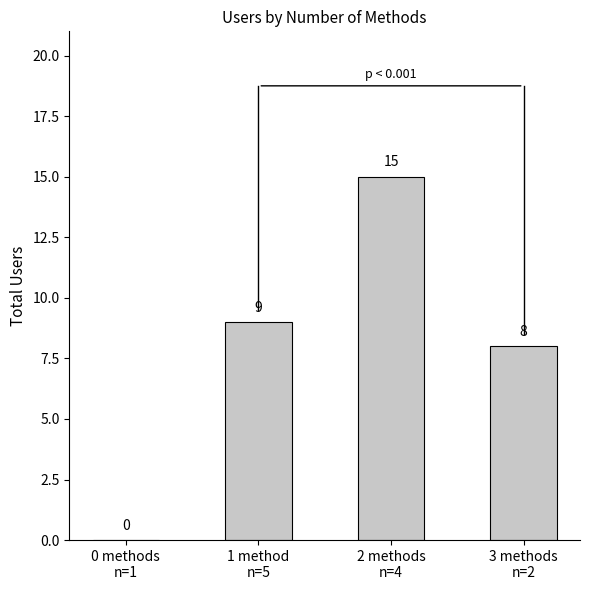

Count the number of categories in the chart.

4